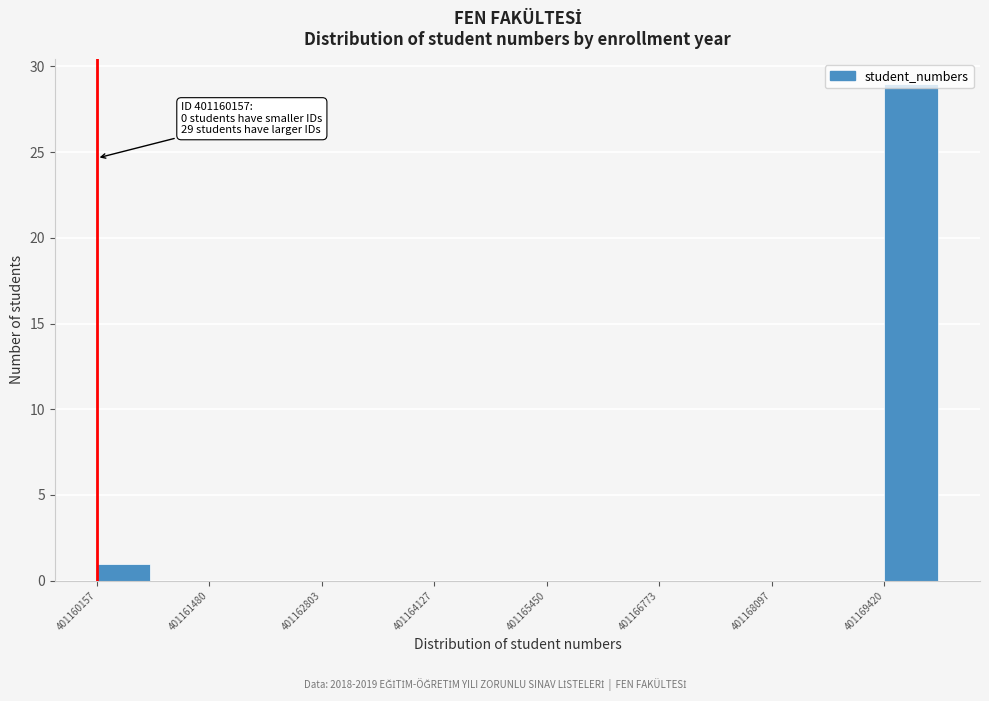

Around what value on the x-axis is the tallest bar? Give the approximate position of its centre, as read against the axis.

401169800